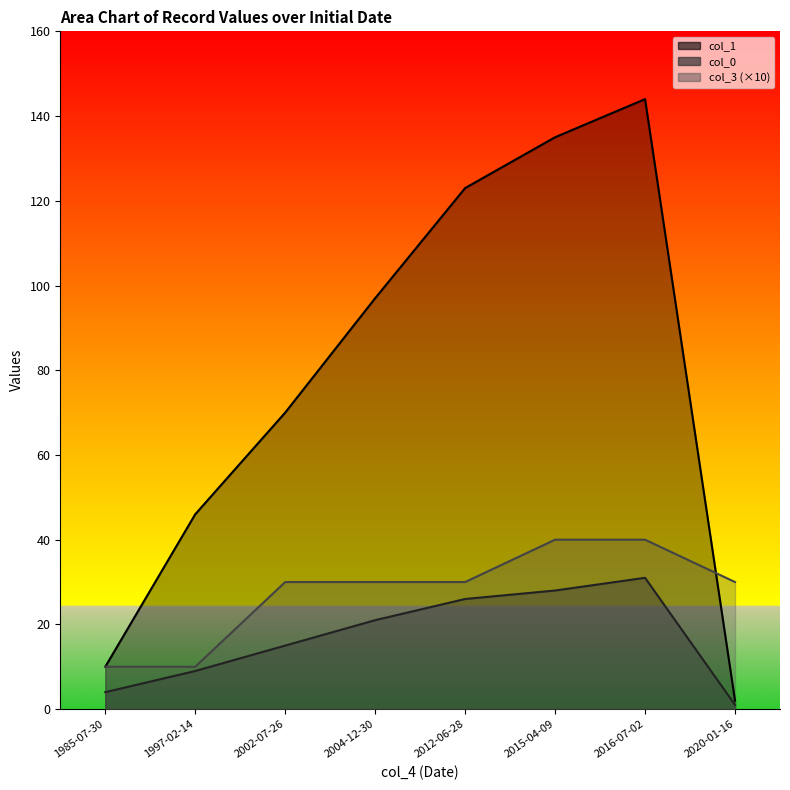

What is the maximum value shown in the chart?

144